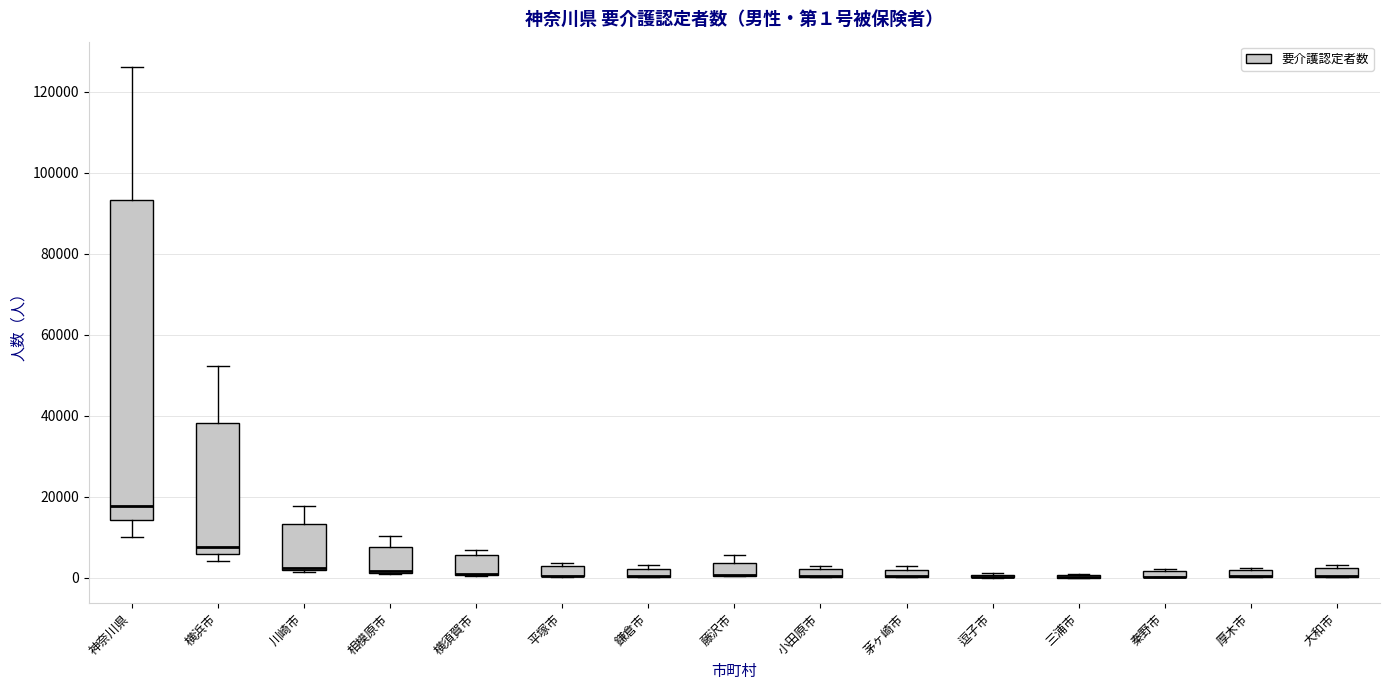

Comparing the boxes themselves (not the whiskers), which one is the tallest?

神奈川県